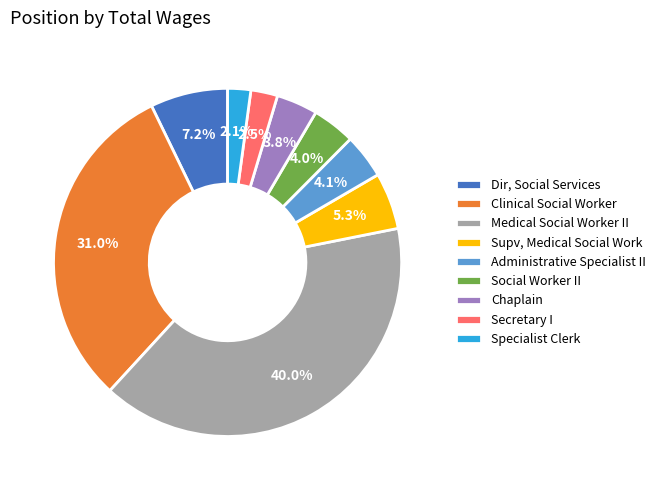

What is the ratio of the value at Specialist Clerk to the value at Administrative Specialist II?

0.5